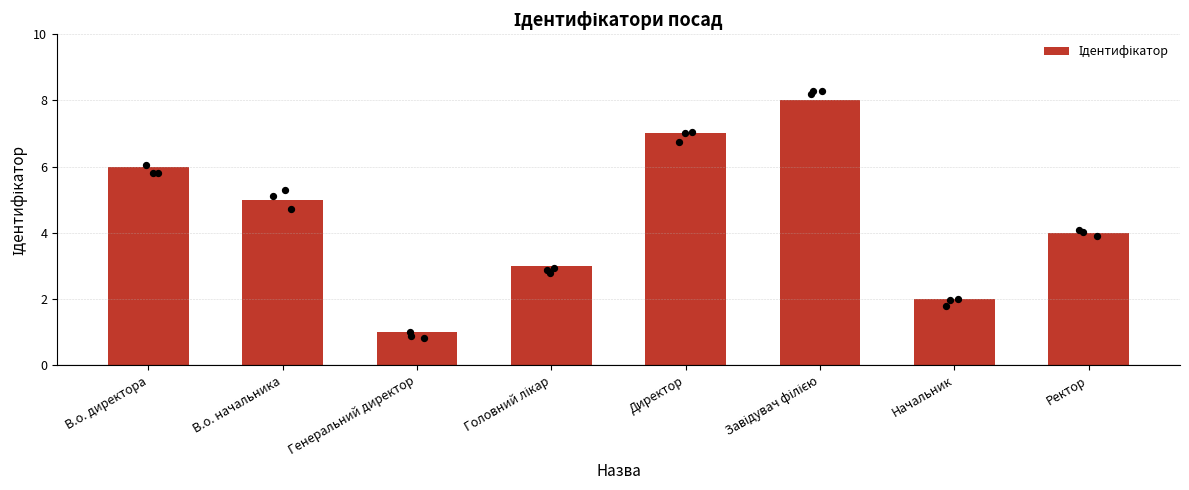

Which has a higher value, Головний лікар or Ректор?

Ректор